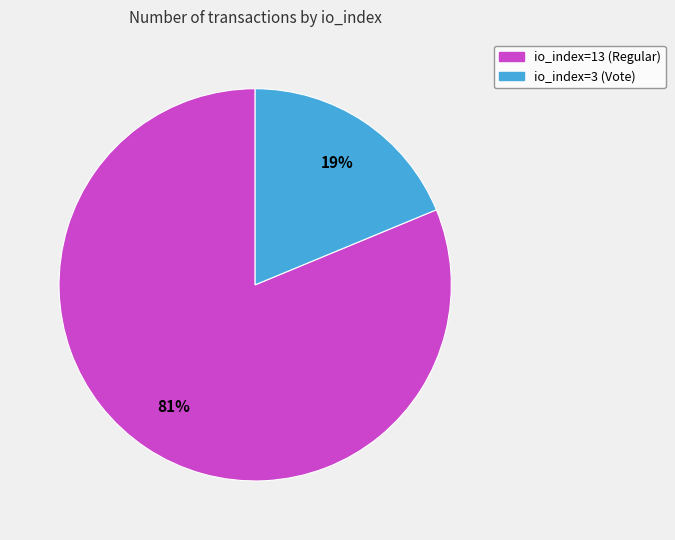

Combined, do io_index=3 (Vote) and io_index=13 (Regular) account for over 50%?

Yes